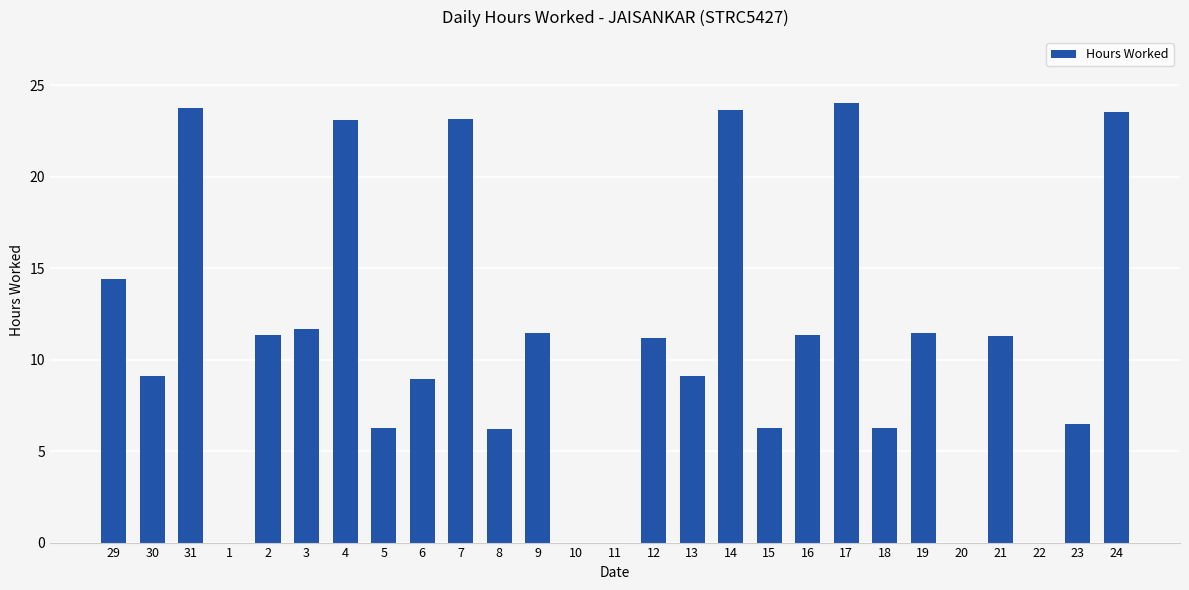

What is the greatest value displayed?

24.0